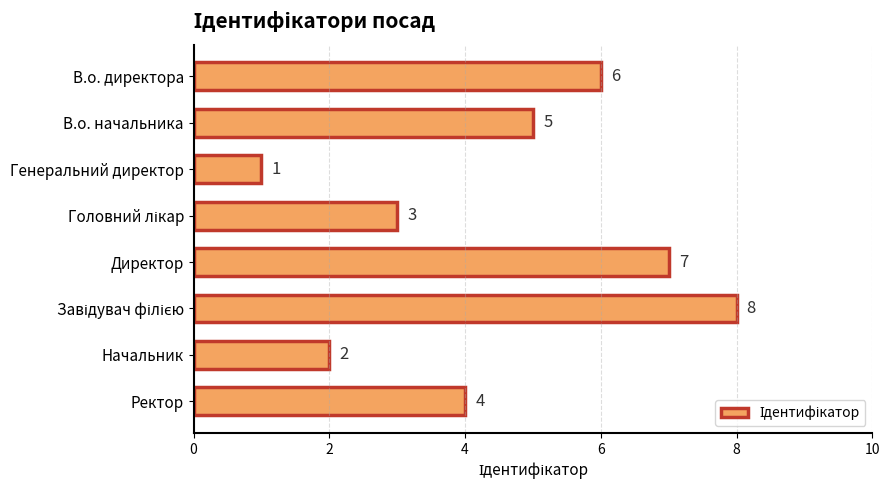

What is the sum of all values?

36